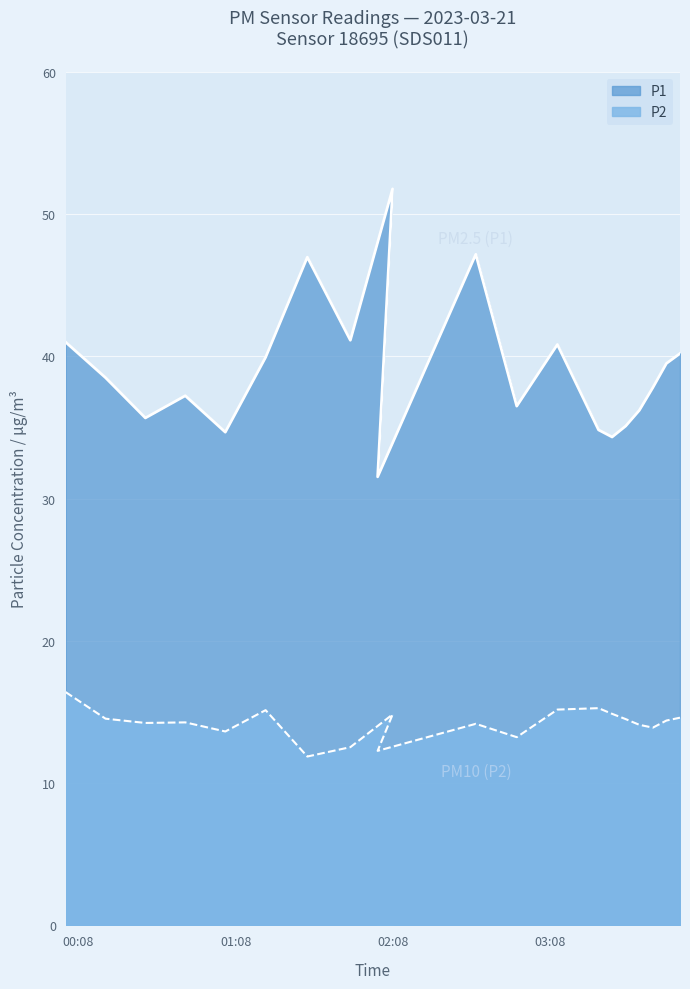

What is the difference between the P1 values at 01:35 and 02:07?

4.8